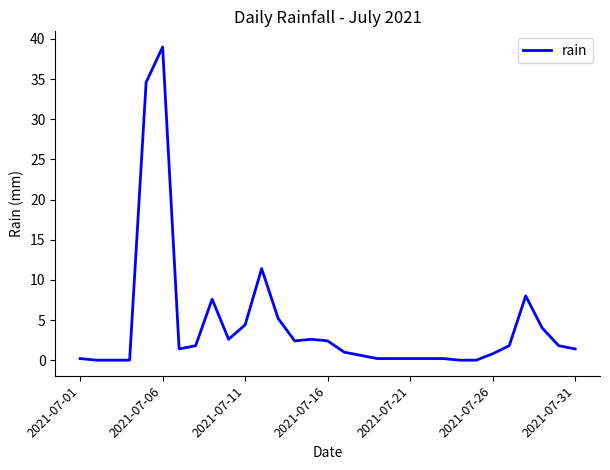

What is the difference between the maximum and minimum values?

39.0